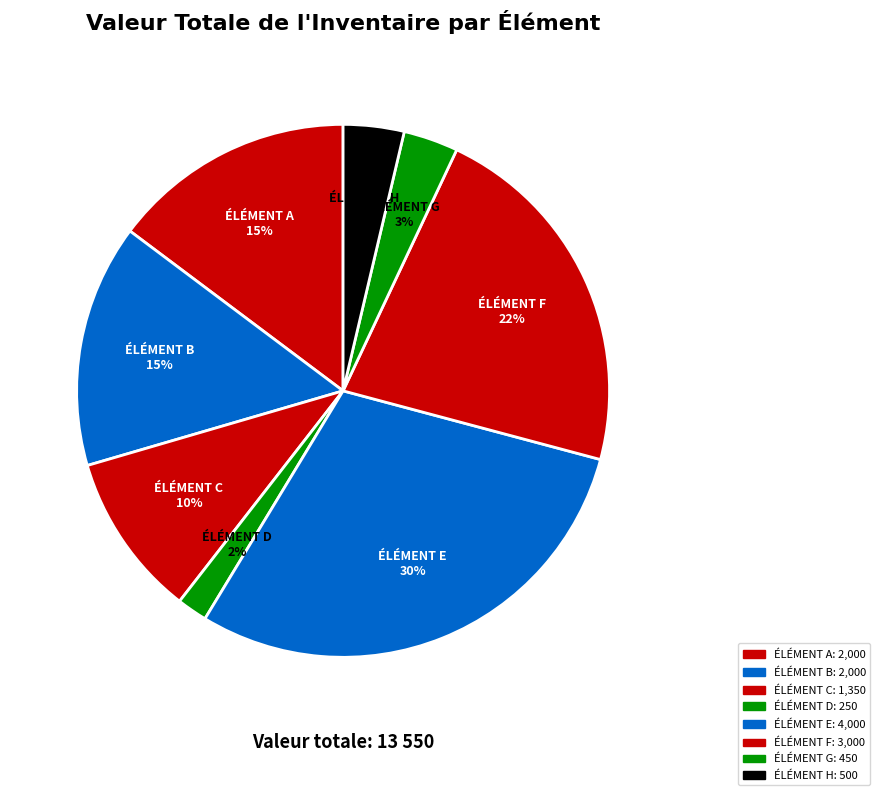

The ÉLÉMENT C slice represents 10% of the pie. True or false?

True